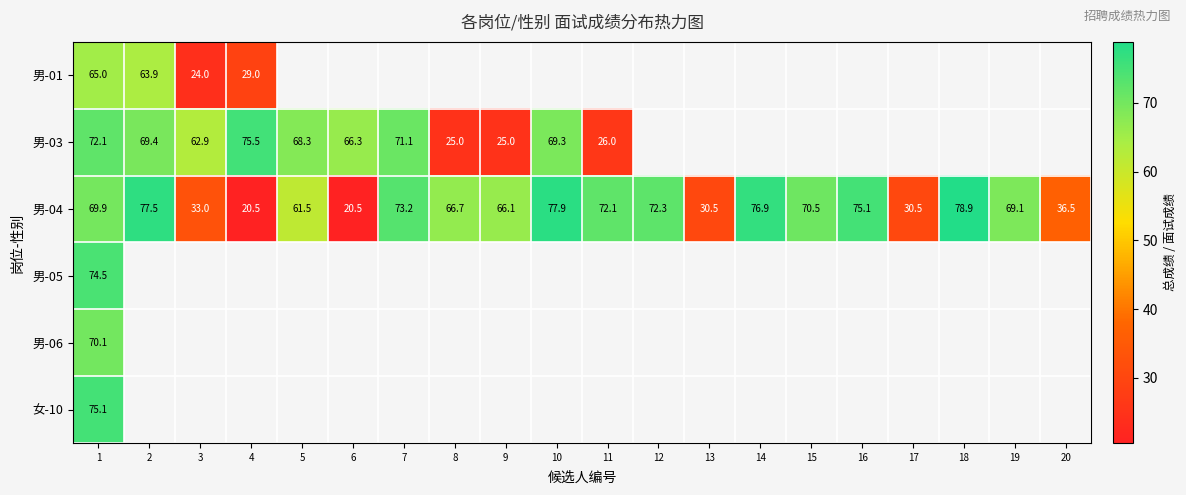

The 男-04 series shows 20.5 at 6. True or false?

True